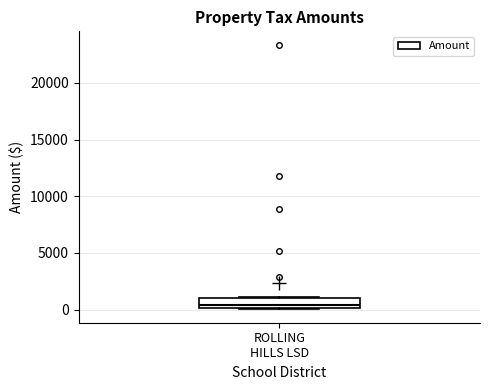

Read this box plot against the y-axis: the position of the median line, the range covered by the box, and the ends of both whiskers. The values are not printed on the chart, so give them approximately, as read against the axis.

median 500, box 0 to 1000, whiskers 0 to 1000